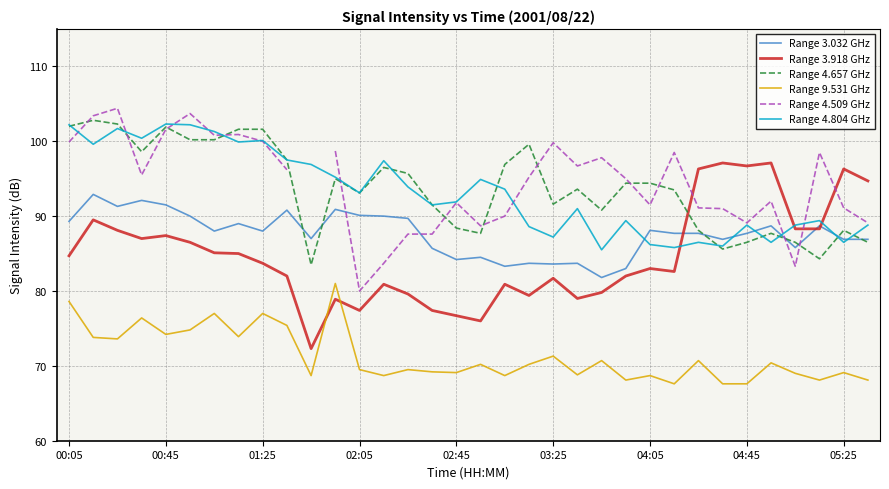

What are all the series names shown in the legend?

Range 3.032 GHz, Range 3.918 GHz, Range 4.657 GHz, Range 9.531 GHz, Range 4.509 GHz, Range 4.804 GHz